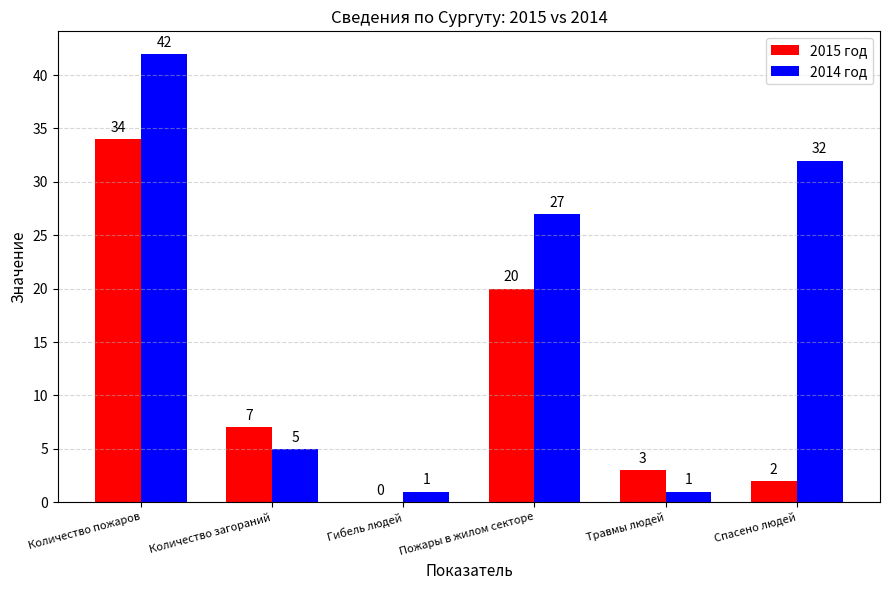

Reading right to left, what are all the values shown in this chart?

2015 год: 2	3	20	0	7	34
2014 год: 32	1	27	1	5	42